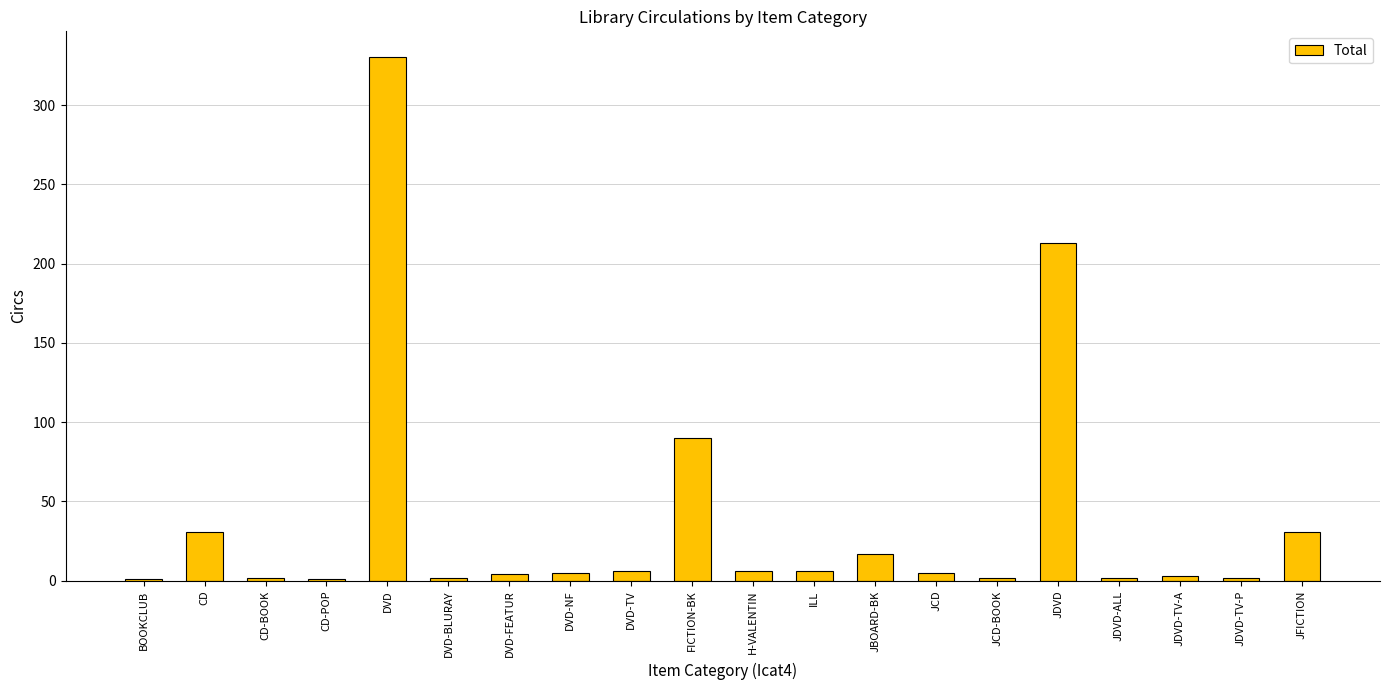

Is it true that the value at BOOKCLUB is 1?

True